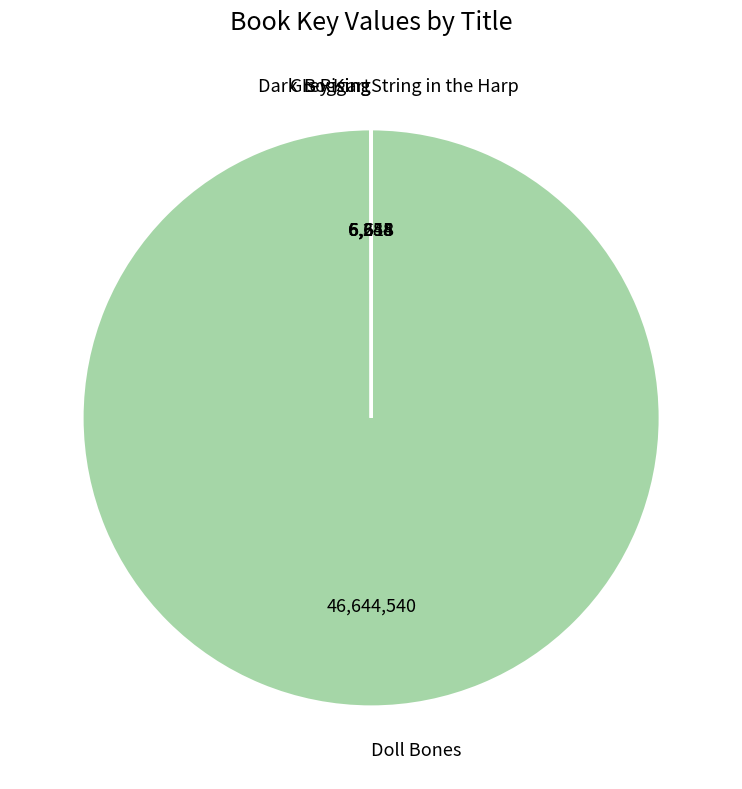

Is there a majority slice in this chart?

Yes